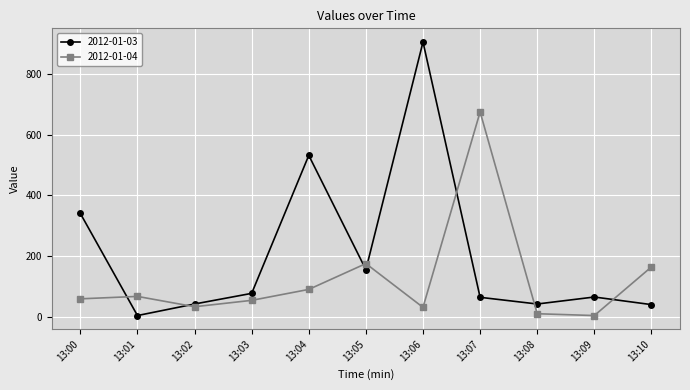

At which label does 2012-01-03 first exceed 66?

13:00